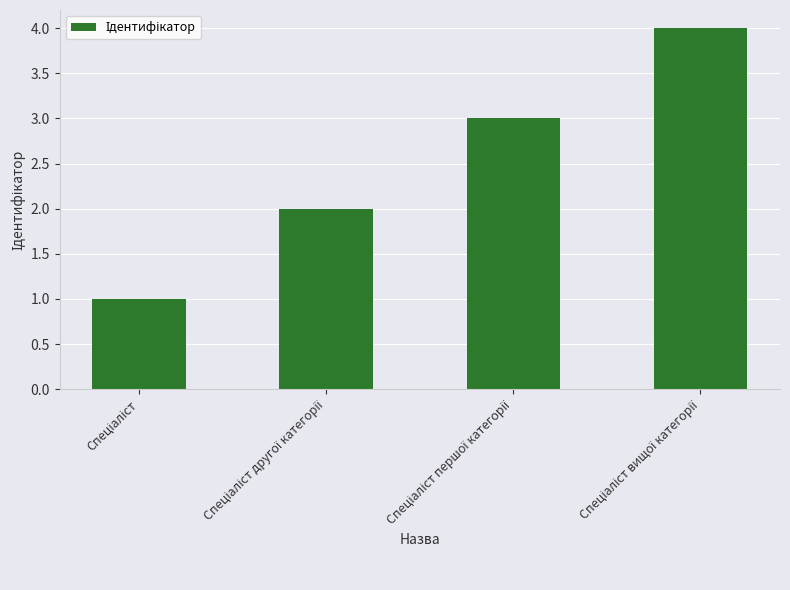

What is the sum of all values?

10